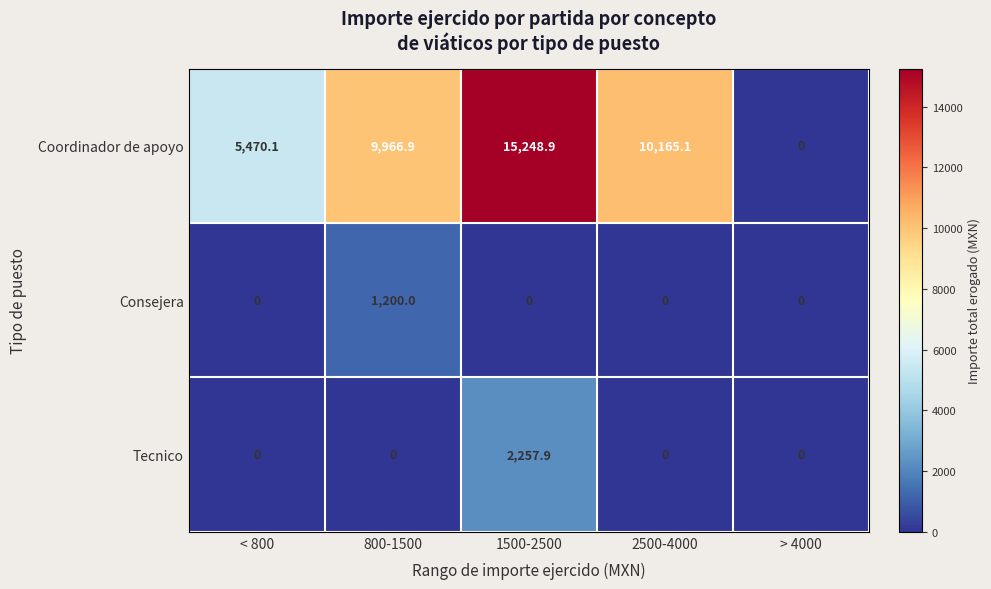

At 1500-2500, list the series in order from largest to smallest.

Coordinador de apoyo, Tecnico, Consejera